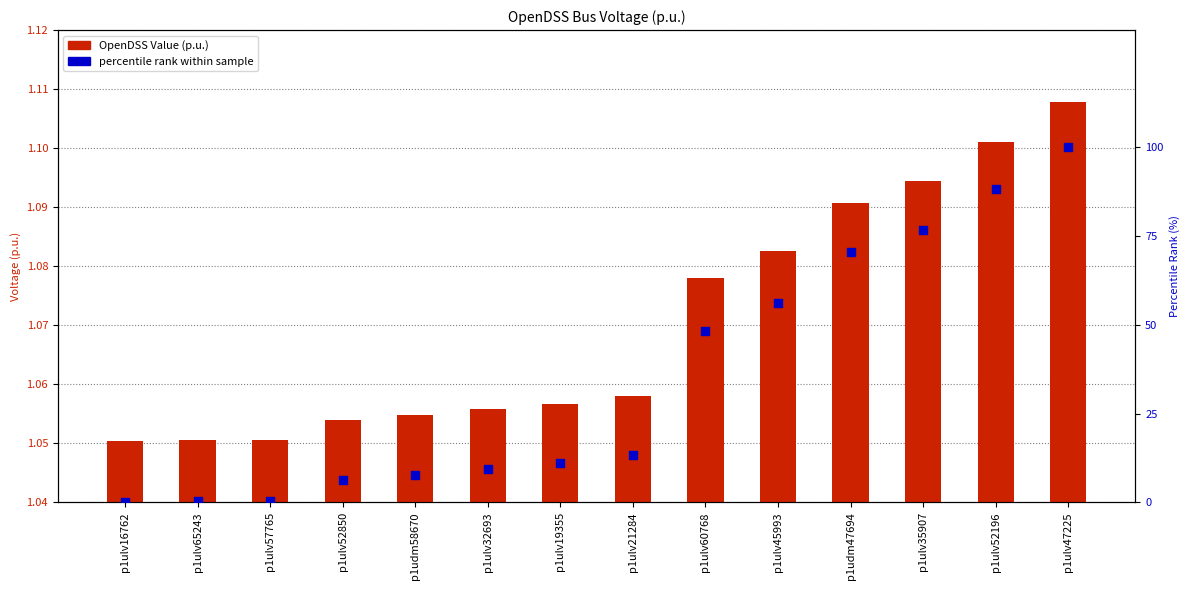

Which series has the largest total across all categories?

percentile rank within sample